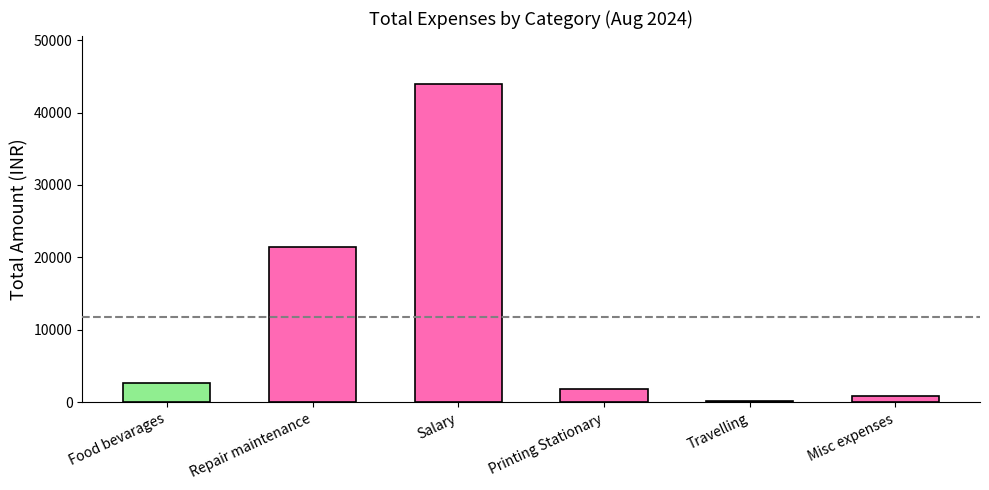

Reading right to left, transcribe all the data shown in this chart.

851	200	1802	44000	21434	2600